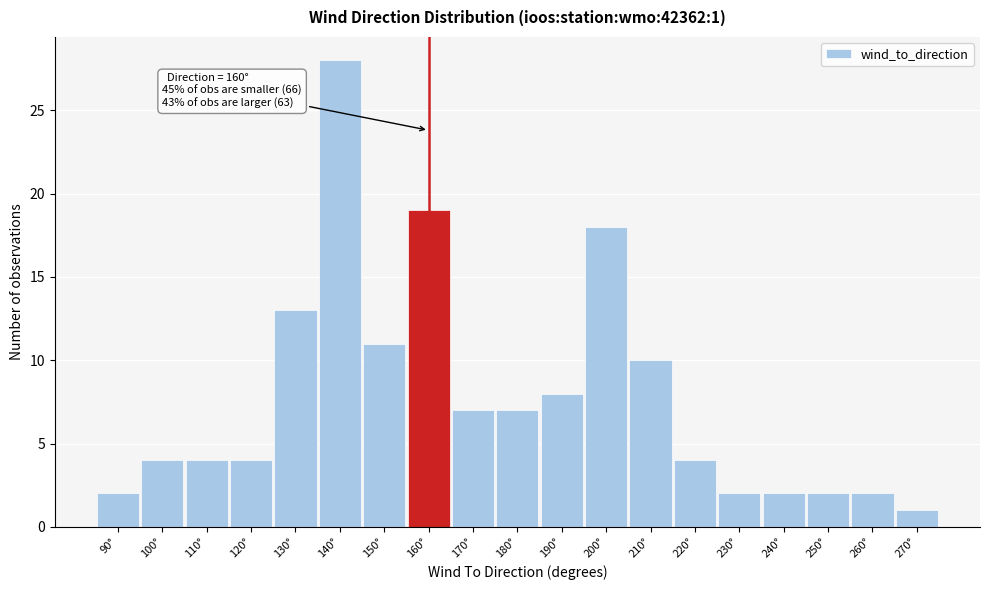

Over which range of the x-axis is the bar tallest?

135 to 145